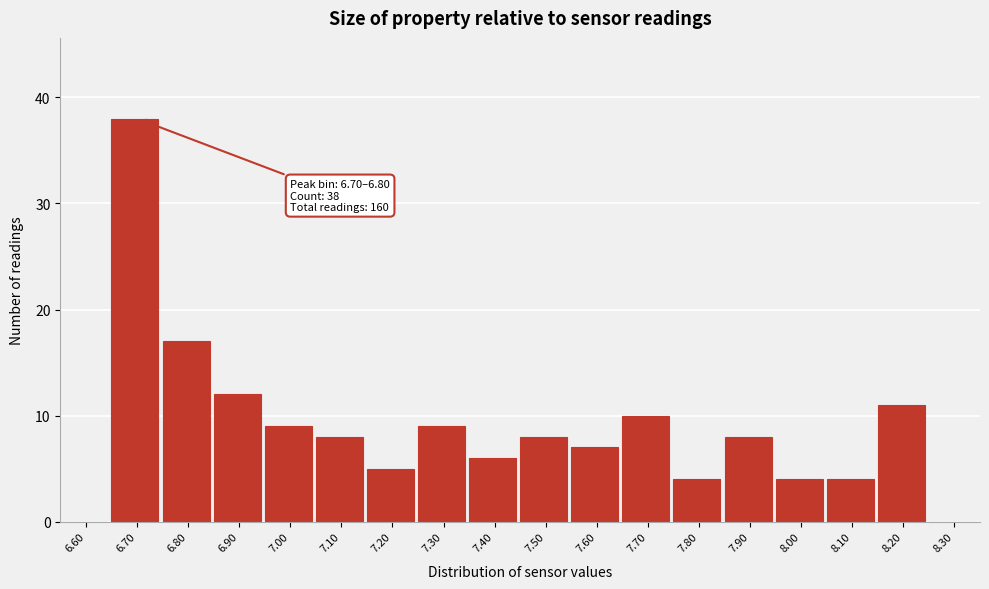

Reading left to right, transcribe all the data shown in this chart.

6.60=0	6.70=38	6.80=17	6.90=12	7.00=9	7.10=8	7.20=5	7.30=9	7.40=6	7.50=8	7.60=7	7.70=10	7.80=4	7.90=8	8.00=4	8.10=4	8.20=11	8.30=0